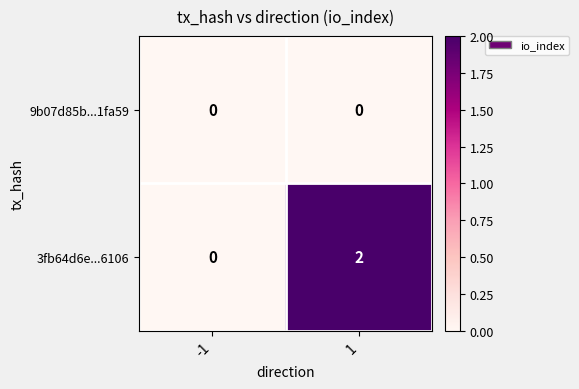

What is the greatest value displayed?

2